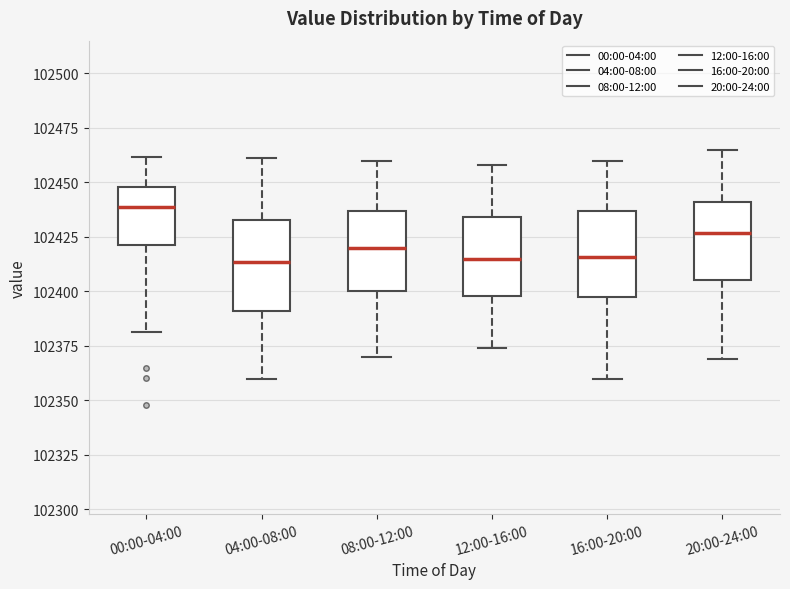

Reading left to right, read every box against the y-axis: the position of its median line, the range the box covers, and the ends of its whiskers. The values are not printed on the chart, so give them approximately, as read against the axis.

00:00-04:00: median 102440, box 102420 to 102450, whiskers 102380 to 102460
04:00-08:00: median 102415, box 102390 to 102435, whiskers 102360 to 102460
08:00-12:00: median 102420, box 102400 to 102435, whiskers 102370 to 102460
12:00-16:00: median 102415, box 102400 to 102435, whiskers 102375 to 102460
16:00-20:00: median 102415, box 102400 to 102435, whiskers 102360 to 102460
20:00-24:00: median 102425, box 102405 to 102440, whiskers 102370 to 102465